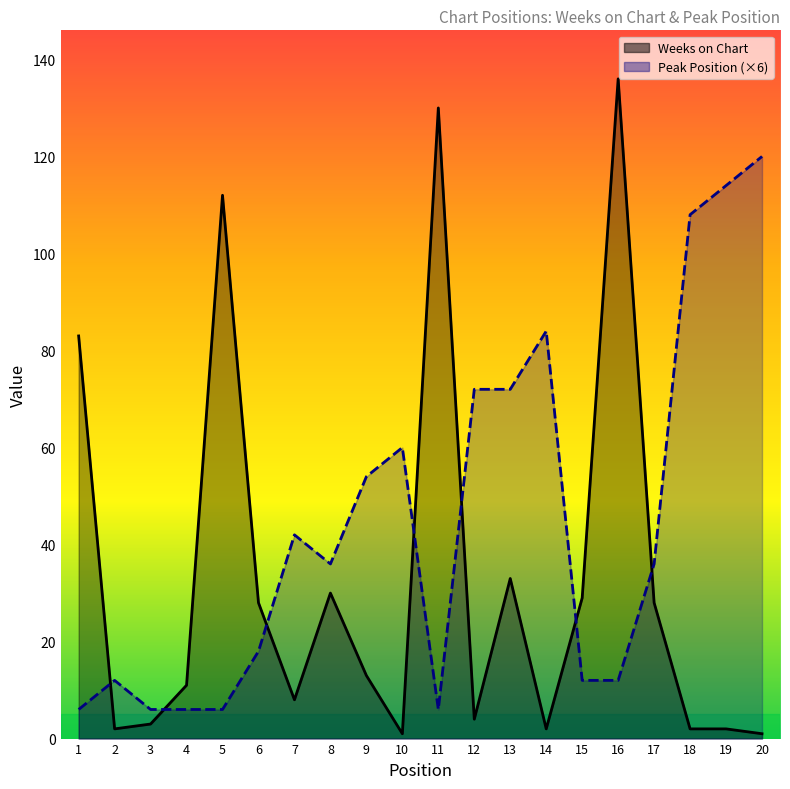

Reading left to right, what are all the values shown in this chart?

Weeks on Chart: 1=83	2=2	3=3	4=11	5=112	6=28	7=8	8=30	9=13	10=1	11=130	12=4	13=33	14=2	15=29	16=136	17=28	18=2	19=2	20=1
Peak Position: 1=6	2=12	3=6	4=6	5=6	6=18	7=42	8=36	9=54	10=60	11=6	12=72	13=72	14=84	15=12	16=12	17=36	18=108	19=114	20=120